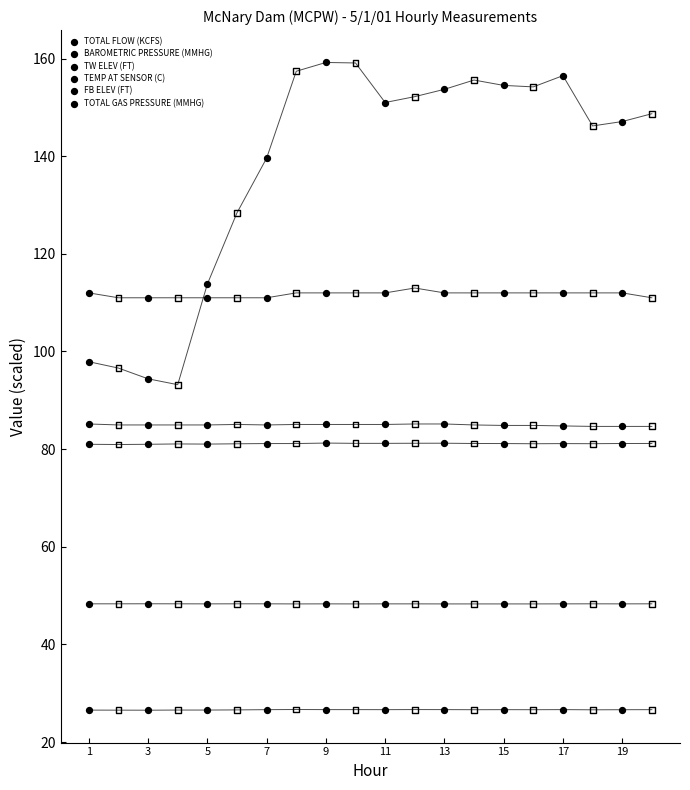

Is the value of TEMP AT SENSOR (C) at 1 greater than the value of TOTAL FLOW (KCFS) at 9?

No